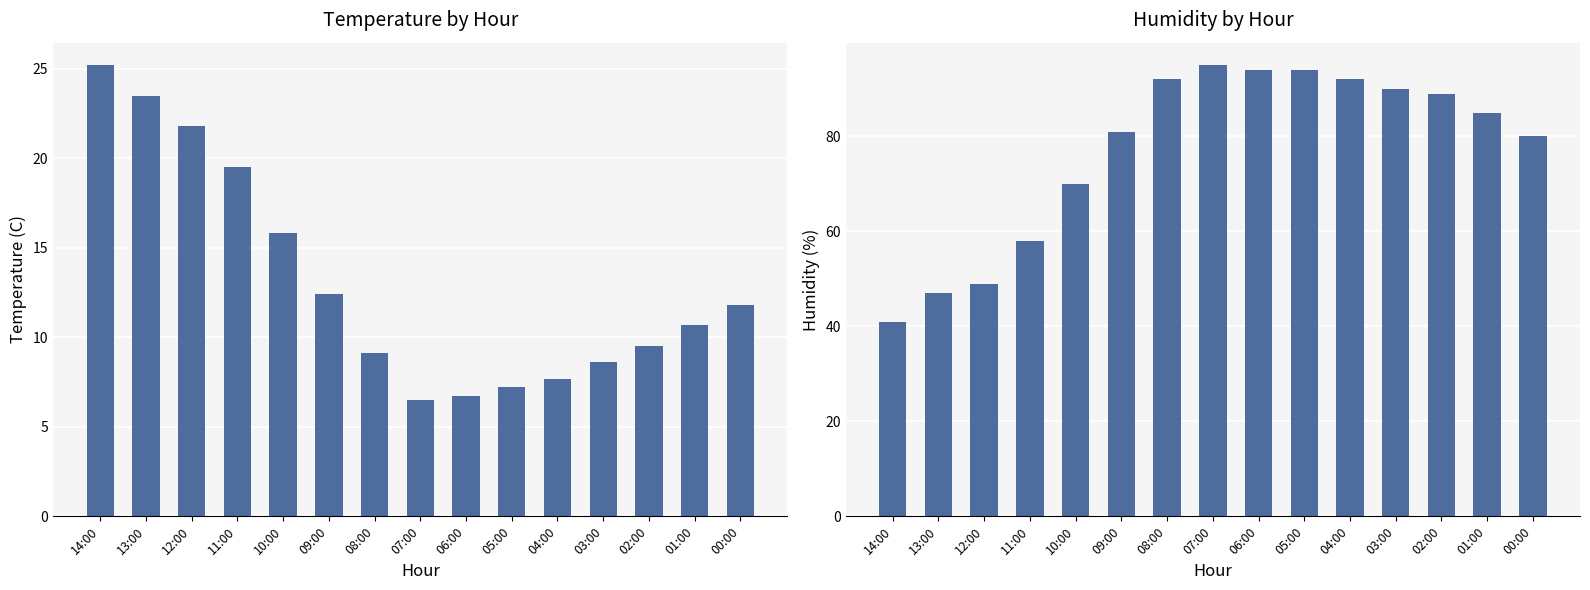

Reading left to right, what are all the values shown in this chart?

Temperature (C): 14:00=25.2	13:00=23.5	12:00=21.8	11:00=19.5	10:00=15.8	09:00=12.4	08:00=9.1	07:00=6.5	06:00=6.7	05:00=7.2	04:00=7.7	03:00=8.6	02:00=9.5	01:00=10.7	00:00=11.8
Humidity (%): 14:00=41.0	13:00=47.0	12:00=49.0	11:00=58.0	10:00=70.0	09:00=81.0	08:00=92.0	07:00=95.0	06:00=94.0	05:00=94.0	04:00=92.0	03:00=90.0	02:00=89.0	01:00=85.0	00:00=80.0